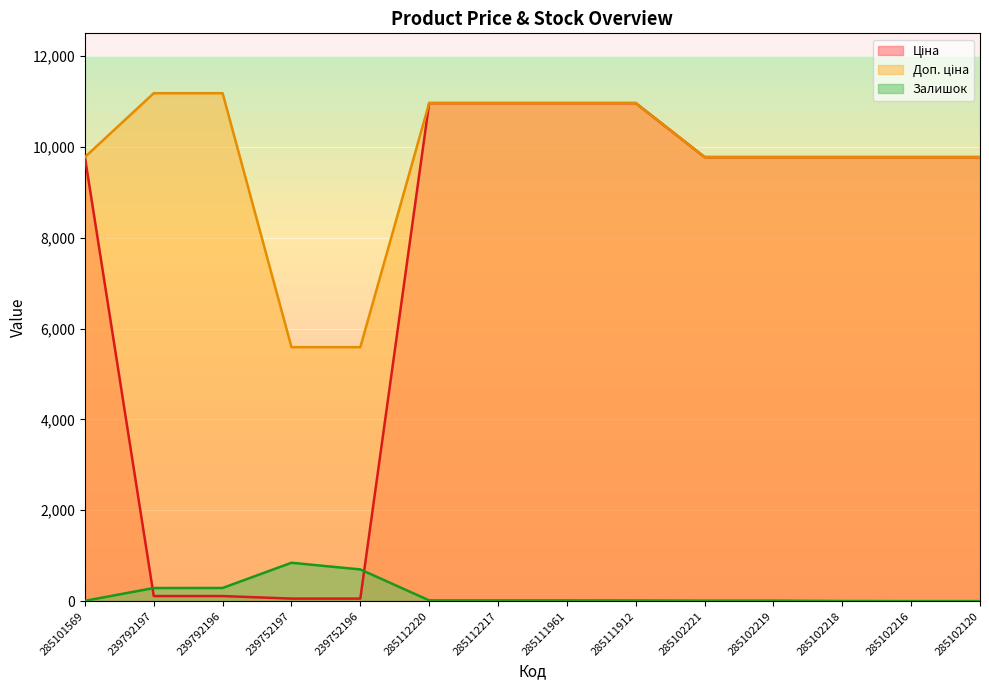

Which series has the largest total across all categories?

Доп. ціна